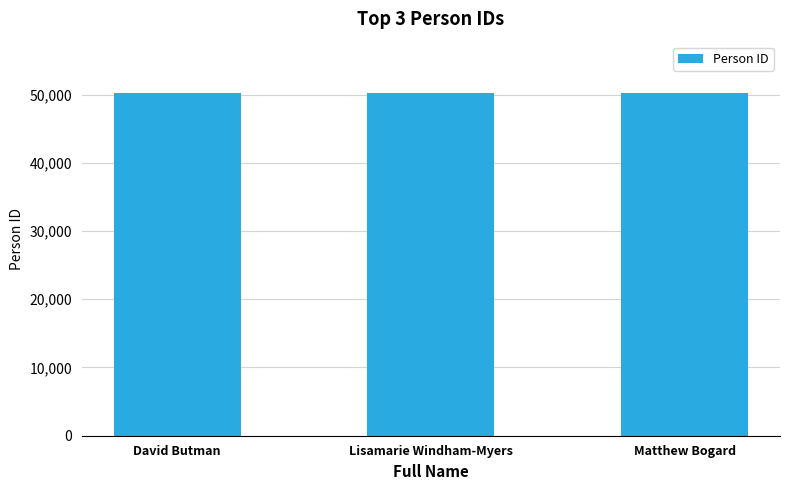

What is the maximum value shown in the chart?

50222